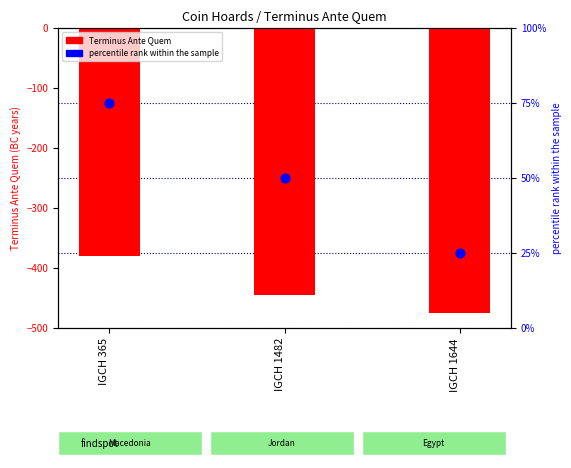

Which series has the largest total across all categories?

percentile rank within the sample